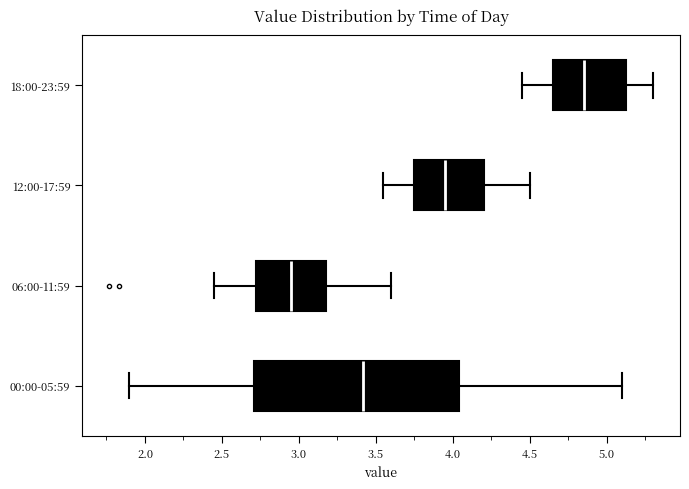

Which box's median line is the furthest to the left?

06:00-11:59